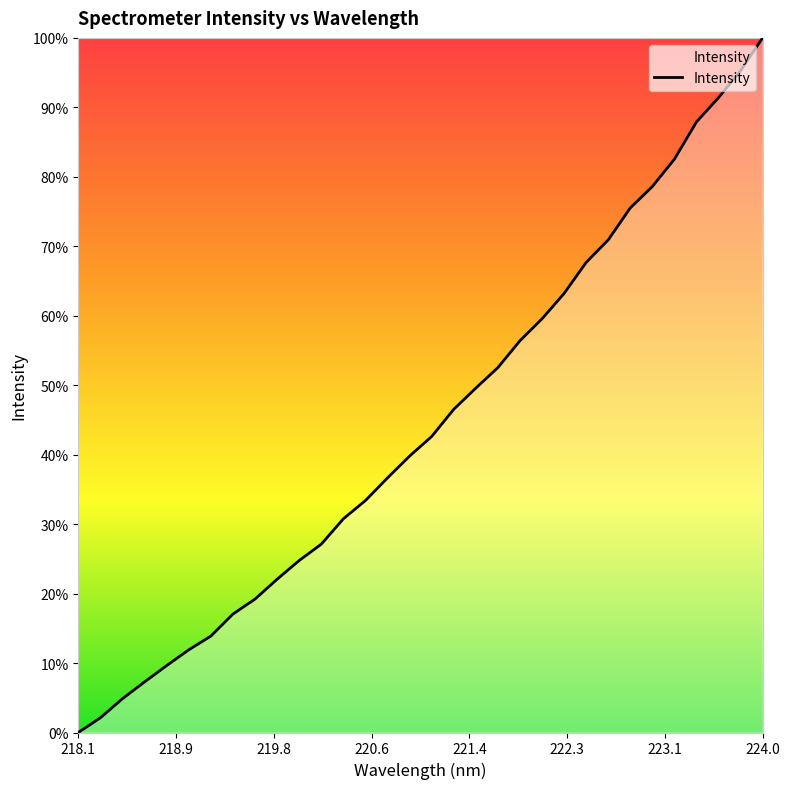

How many positive values are there?

31